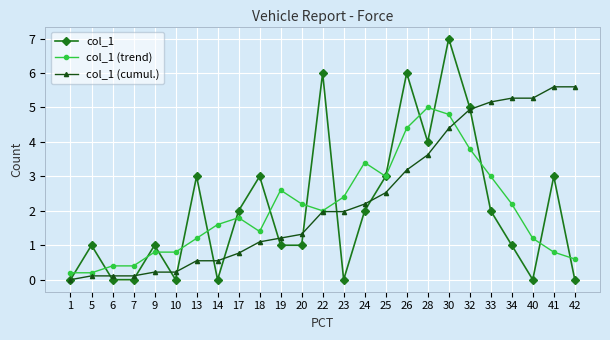

How many data points in col_1 (trend) are less than 1?

8